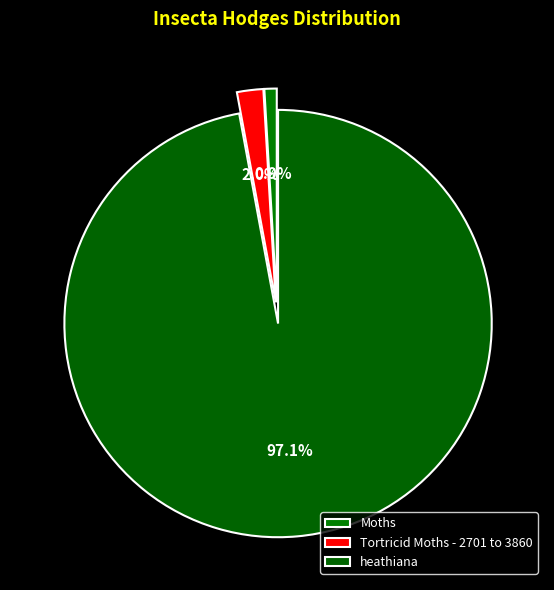

Count the number of slices in the pie.

3